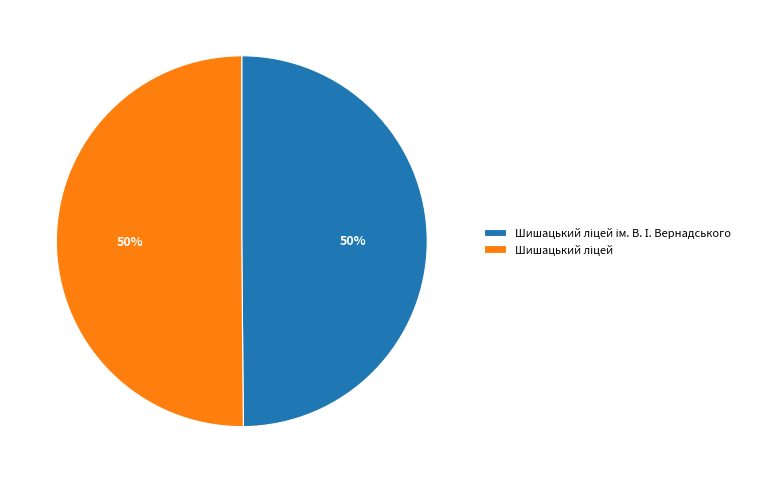

To the nearest percent, what is the average slice percentage?

50%